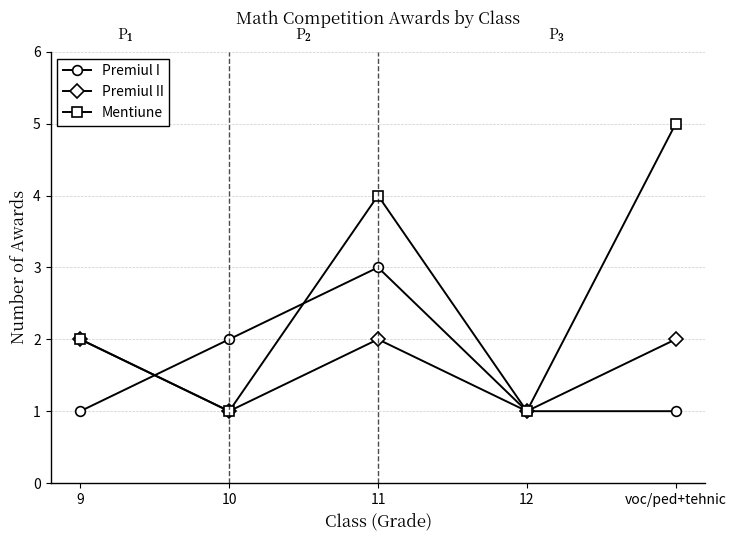

In Mentiune, how many points are lower than both neighbors (excluding endpoints)?

2